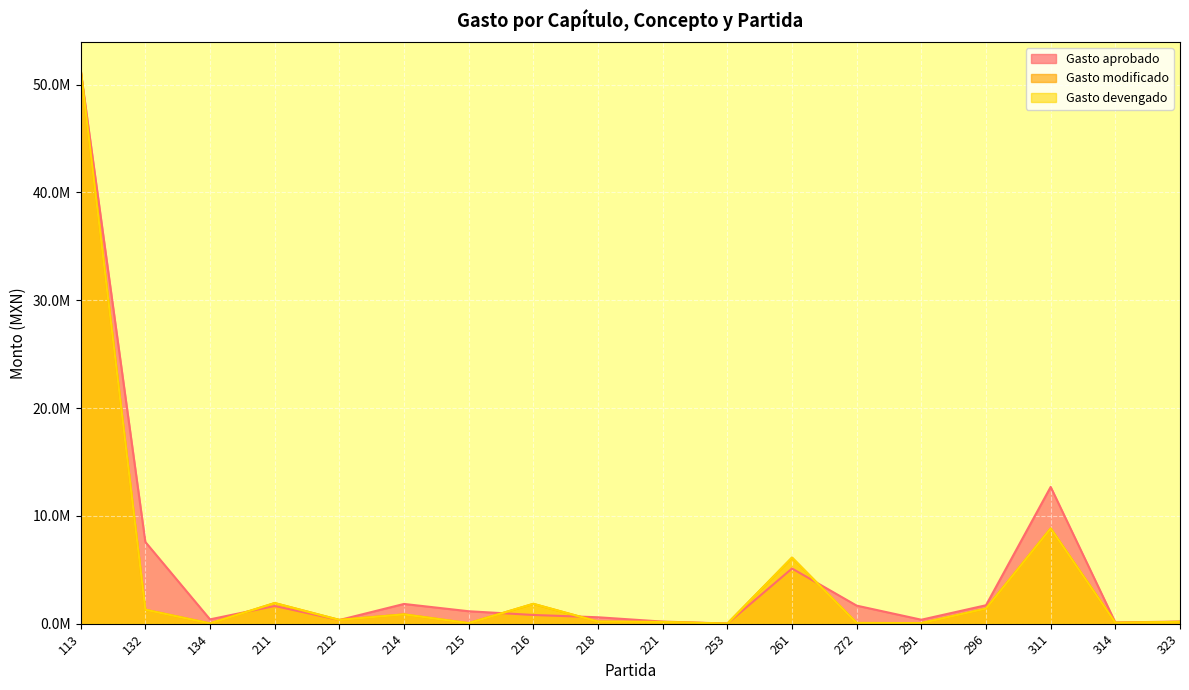

Reading left to right, what are all the values shown in this chart?

Gasto aprobado: 51316517.0	7582376.4	400000.0	1641113.8	339500.0	1830000.0	1153675.7	807500.0	595000.0	194356.4	12500.0	5117426.2	1673776.6	367150.0	1710000.0	12683117.0	110000.0	200150.0
Gasto modificado: 51393873.1	1295287.2	24015.3	1913387.7	350015.8	862906.5	50548.2	1840174.4	195301.5	161908.4	6310.0	6125123.7	68958.9	54228.1	1399137.9	8838210.5	83962.0	172454.6
Gasto devengado: 51393873.1	1295287.2	24015.3	1913387.7	350015.8	862906.5	50548.2	1840174.4	195301.5	161908.4	6310.0	6125123.7	68958.9	54228.1	1399137.9	8838210.5	83962.0	172454.6